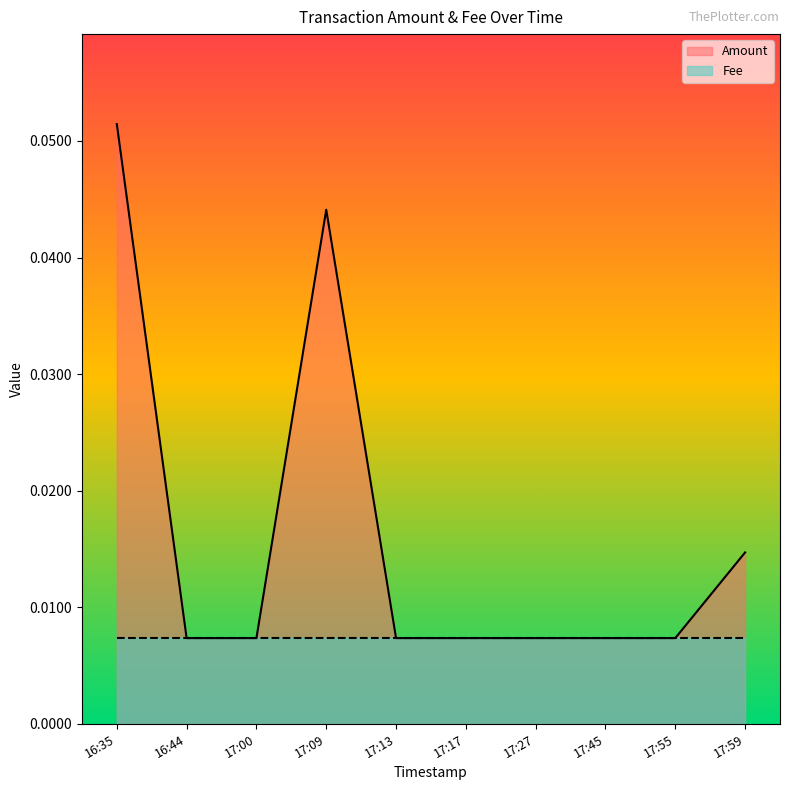

True or false: the data has more than 2 interior local peaks.

False